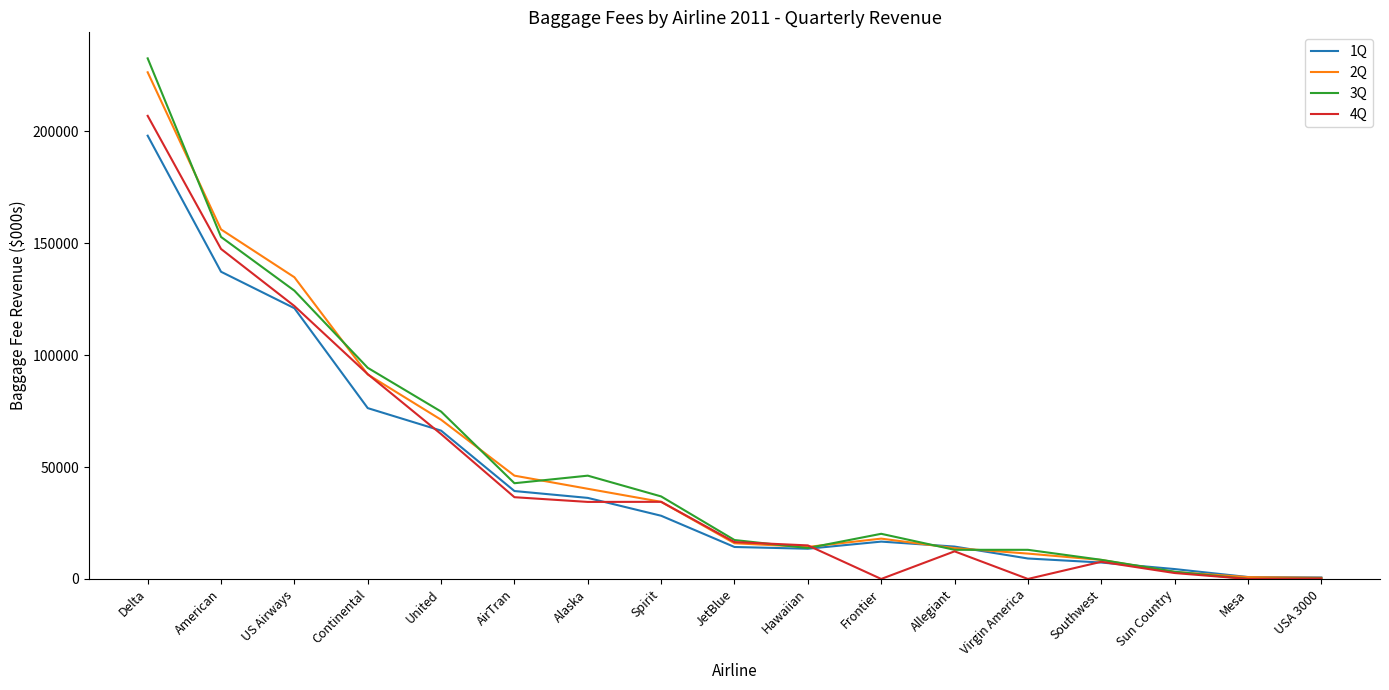

What is the average value of the 1Q series?

46100